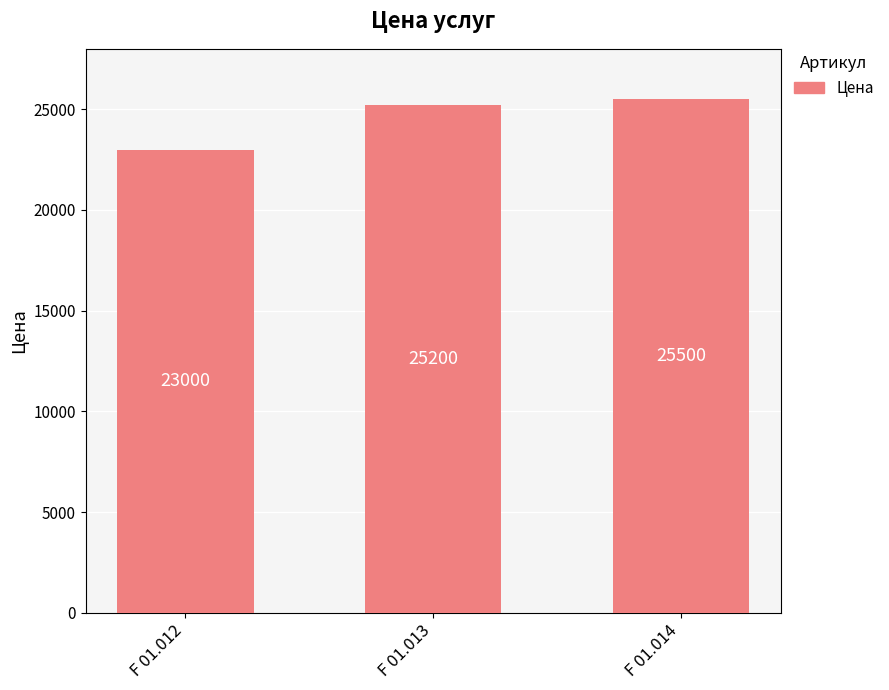

True or false: the data shows 42652 at F 01.013.

False